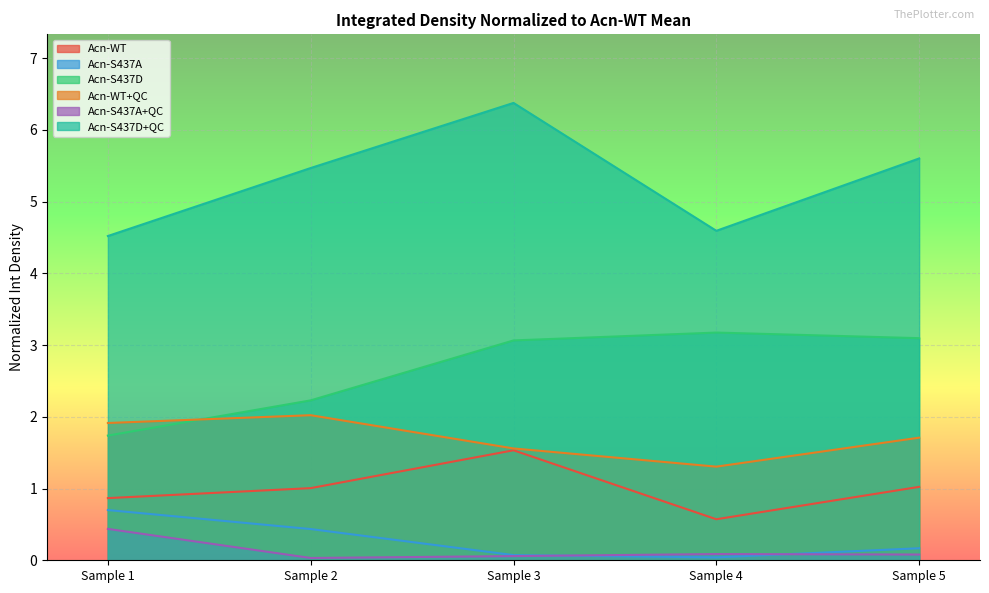

Between Sample 1 and Sample 3, which series saw the biggest shift?

Acn-S437D+QC